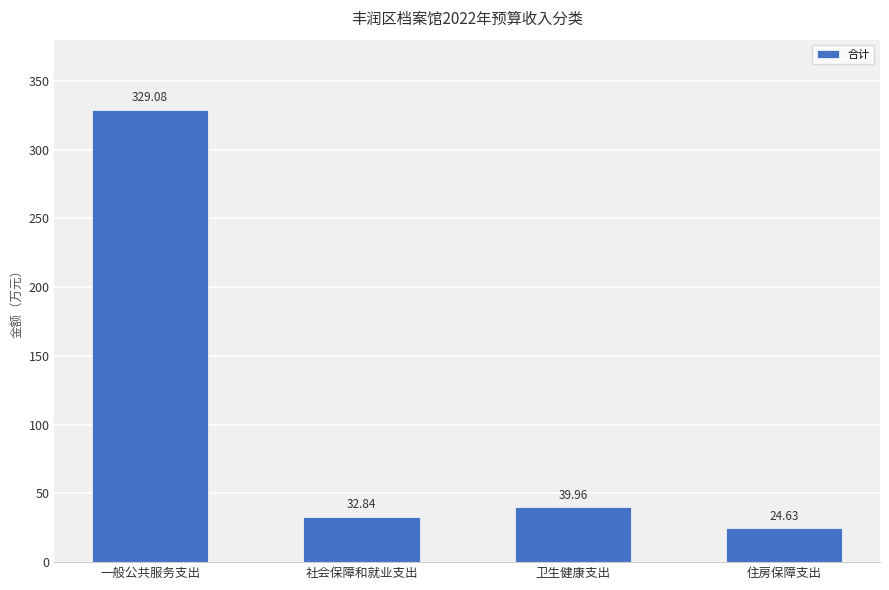

Which has a higher value, 卫生健康支出 or 住房保障支出?

卫生健康支出